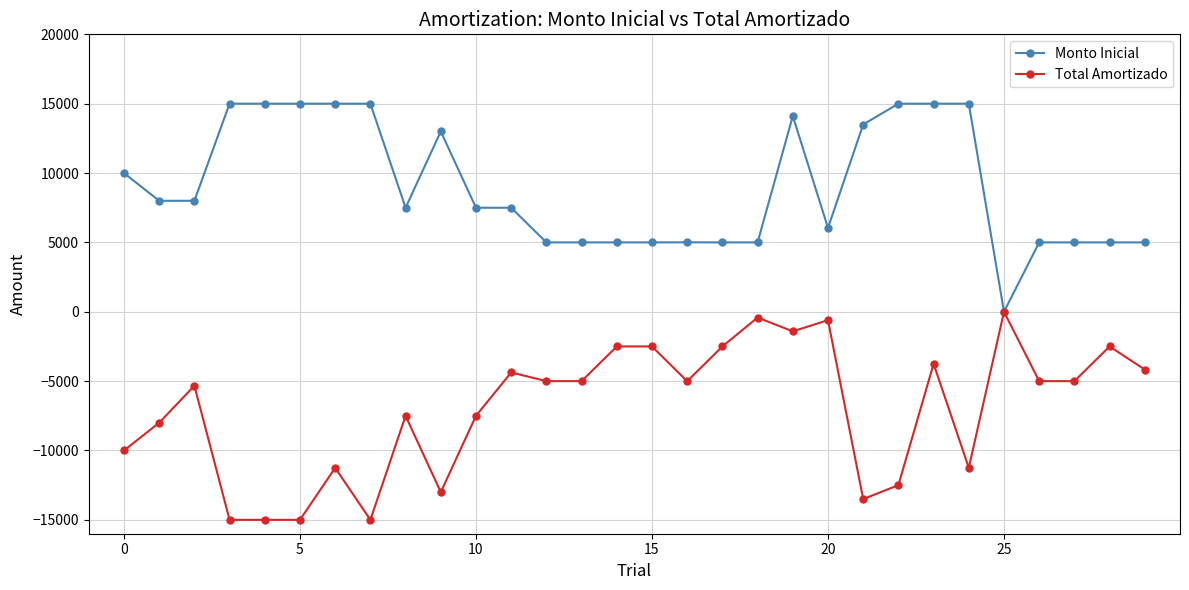

Rank the series by their average value, from lowest to highest.

Total Amortizado, Monto Inicial